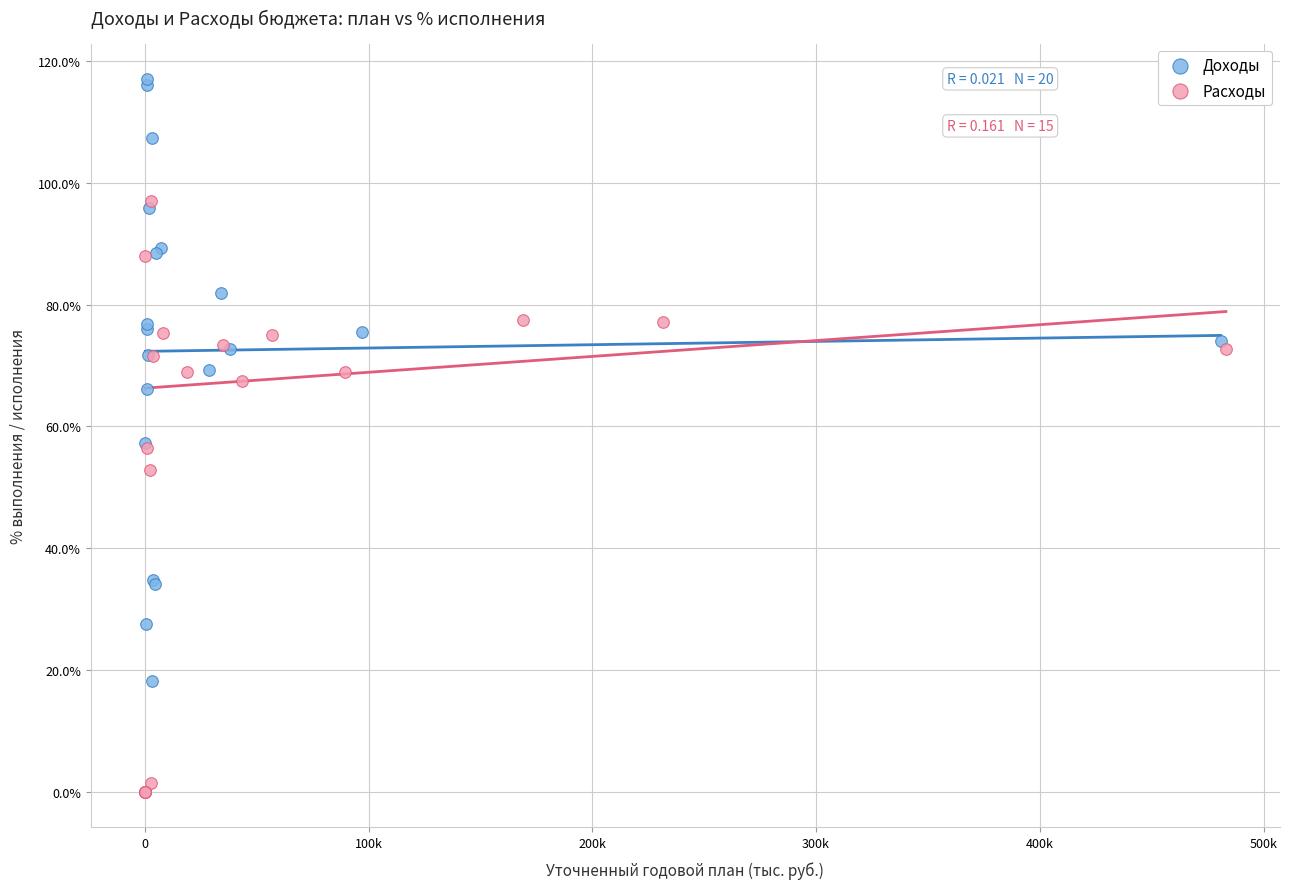

Which series reaches the minimum Y coordinate?

Расходы